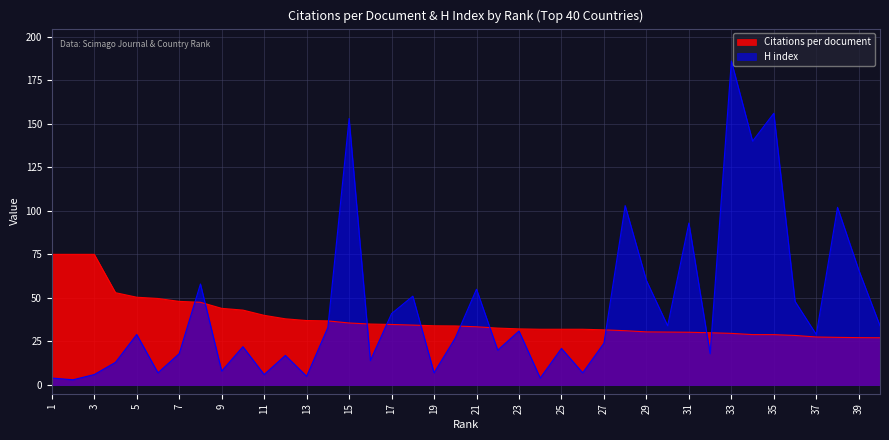

What is the greatest value displayed?

186.0